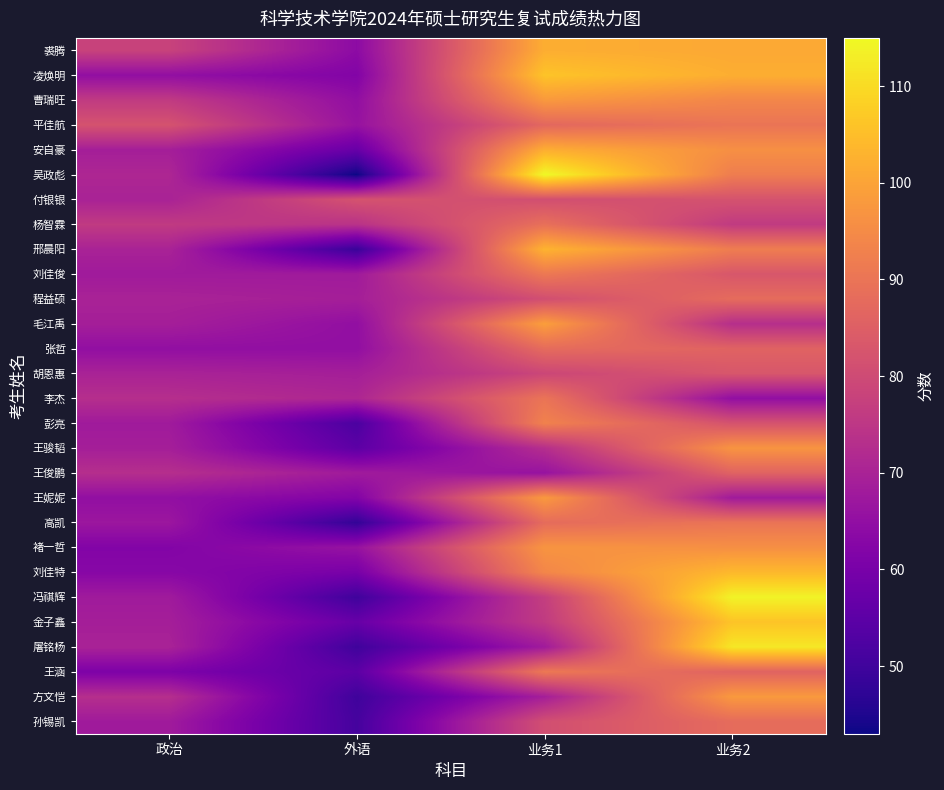

Which label corresponds to the largest value in the chart?

业务1